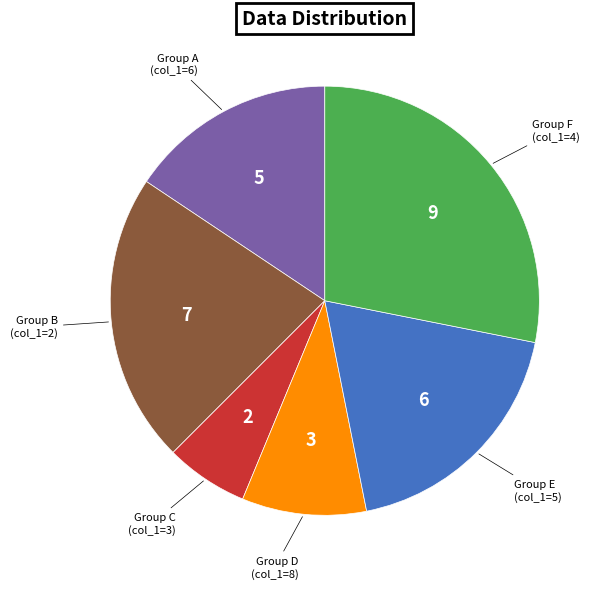

Is there a majority slice in this chart?

No